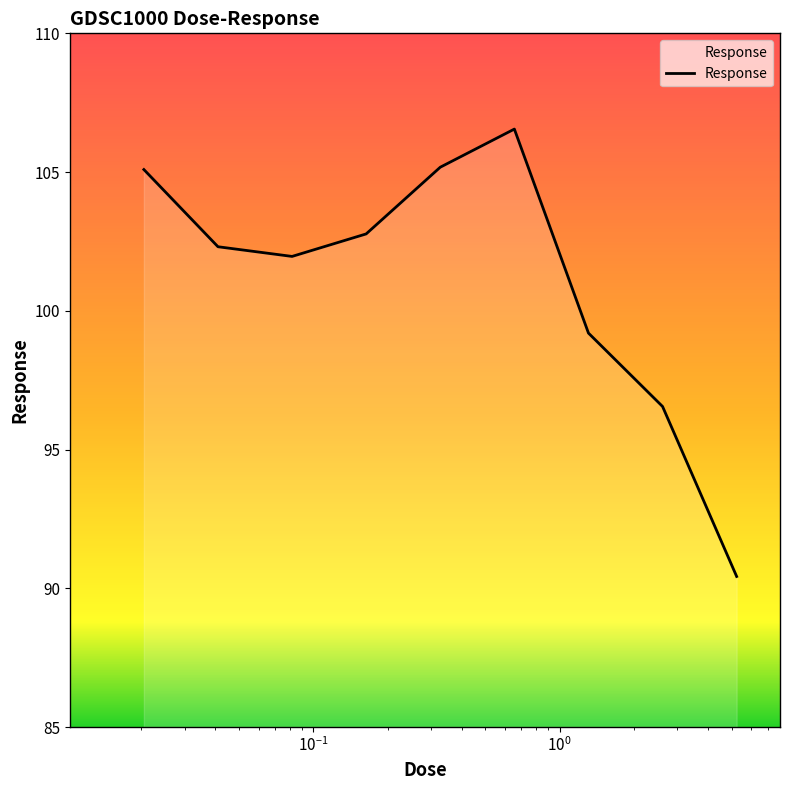

What is the maximum value shown in the chart?

106.5